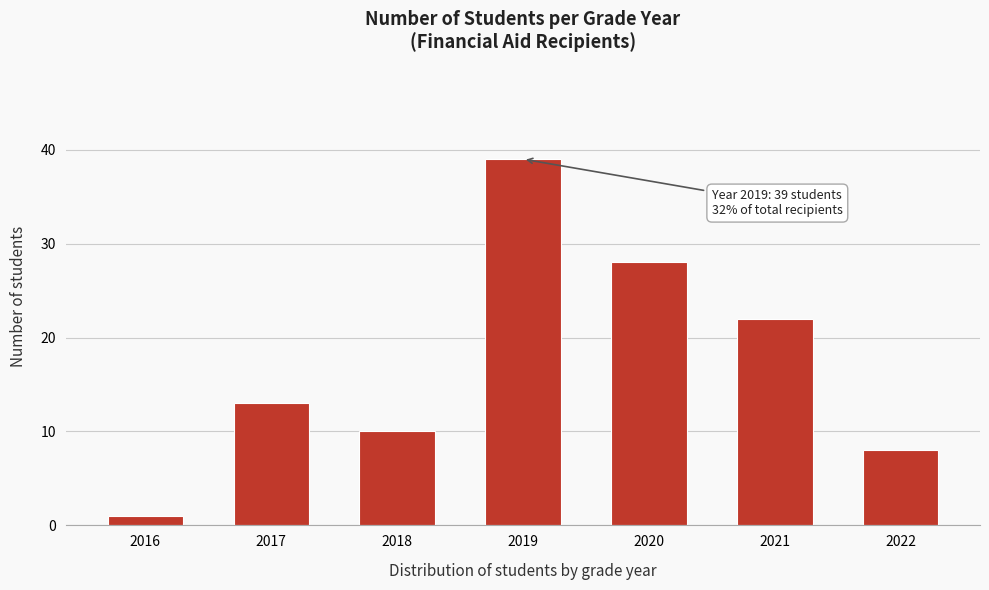

Reading left to right, extract all data points from this chart.

2016=1	2017=13	2018=10	2019=39	2020=28	2021=22	2022=8